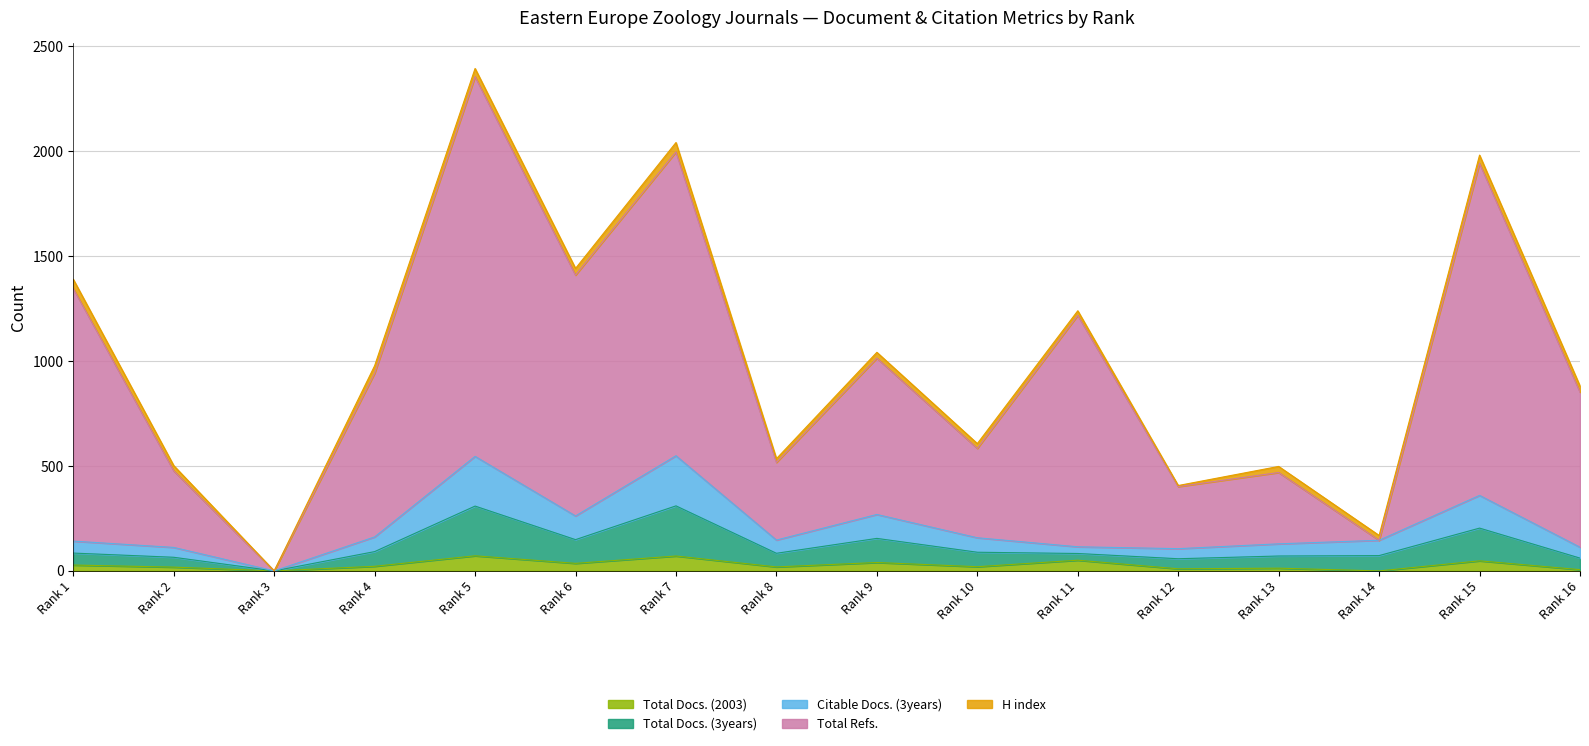

What is the highest value of the Total Docs. (2003) series?

72